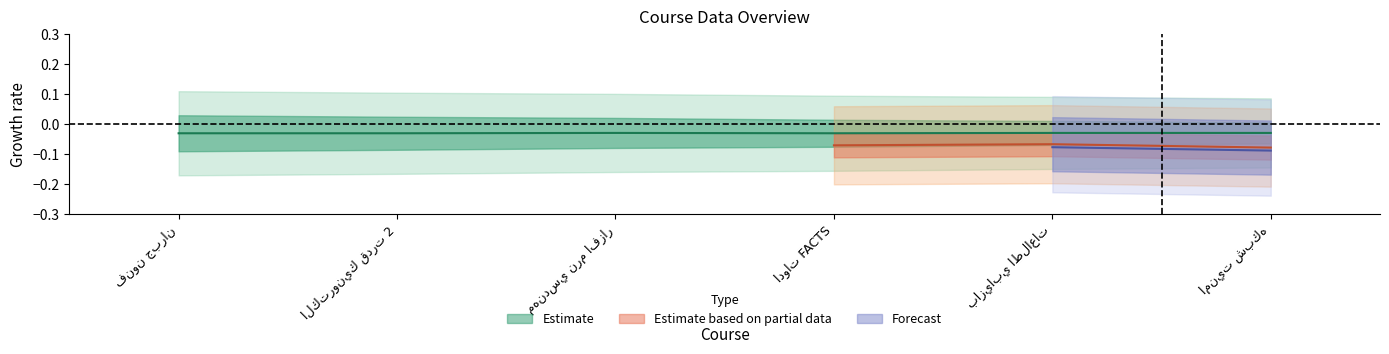

Which has a higher value, بازيابي اطلاعات or ادوات FACTS?

بازيابي اطلاعات